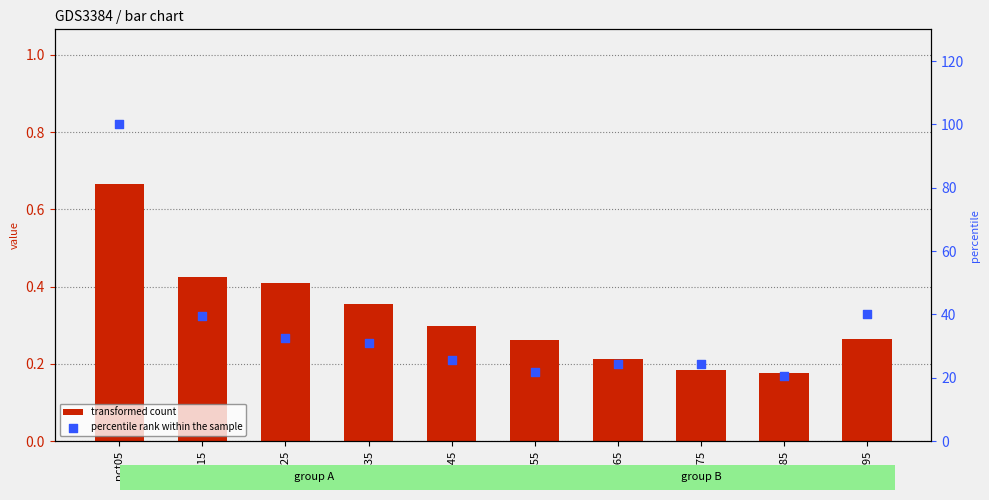

At how many categories does at least one series exceed 95?

1